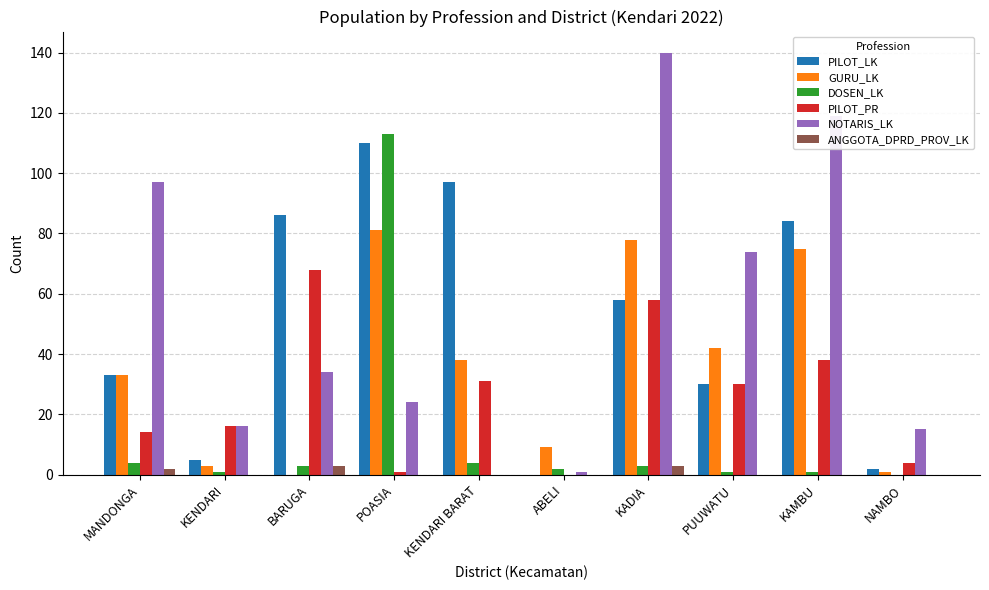

How many values in PILOT_PR are above zero?

9